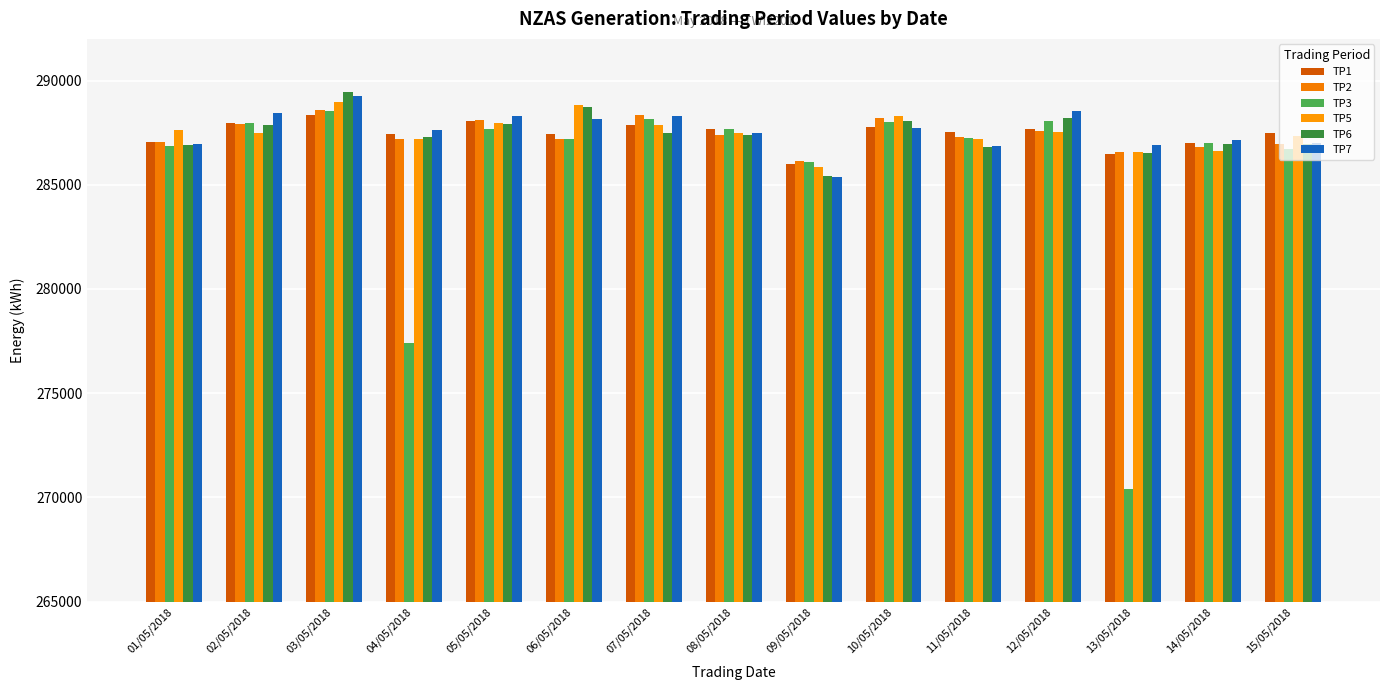

True or false: TP7 has a value of 437384 at 07/05/2018.

False